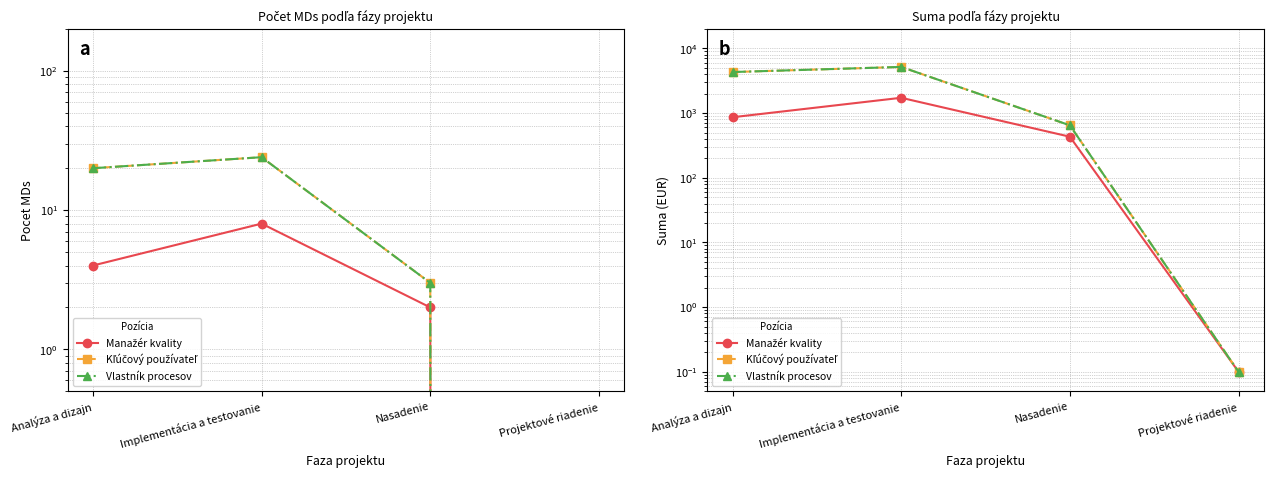

Which series has the largest total across all categories?

Kľúčový používateľ